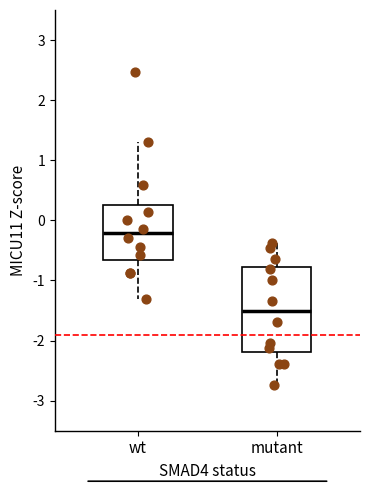

Which box is the tallest, from its lower edge to its upper edge?

mutant